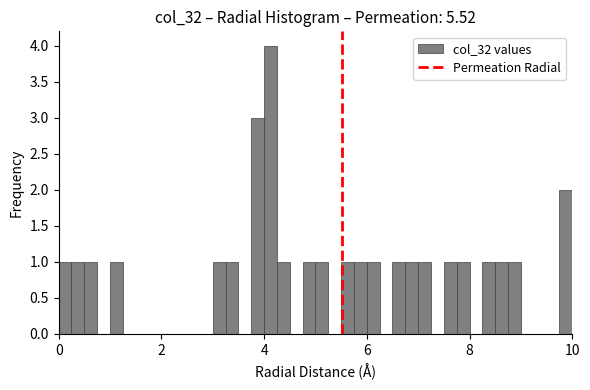

Around what value on the x-axis is the tallest bar? Give the approximate position of its centre, as read against the axis.

4.2